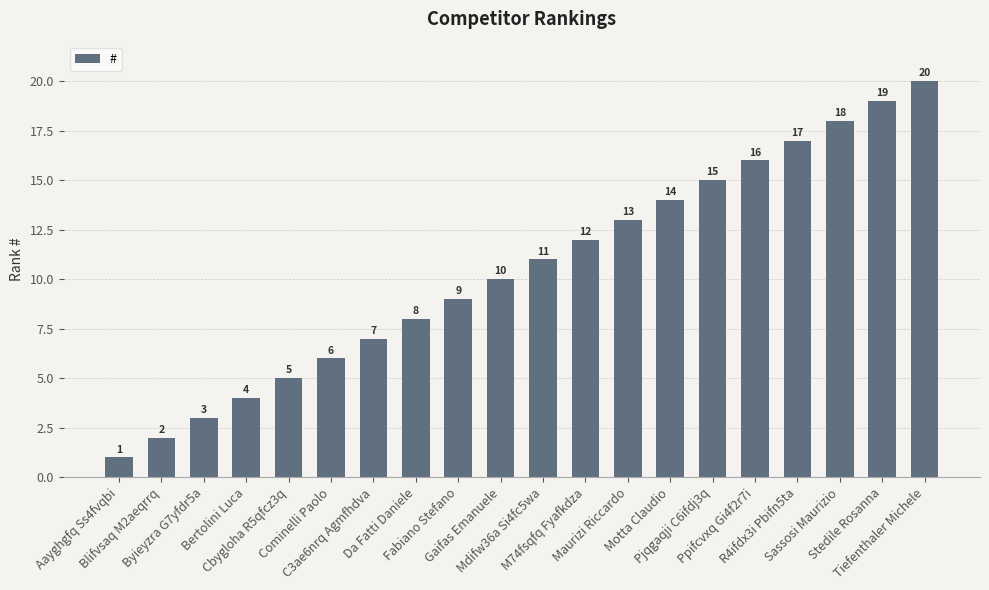

At which category does the chart reach its minimum across all series?

Aayghgfq Ss4fvqbi